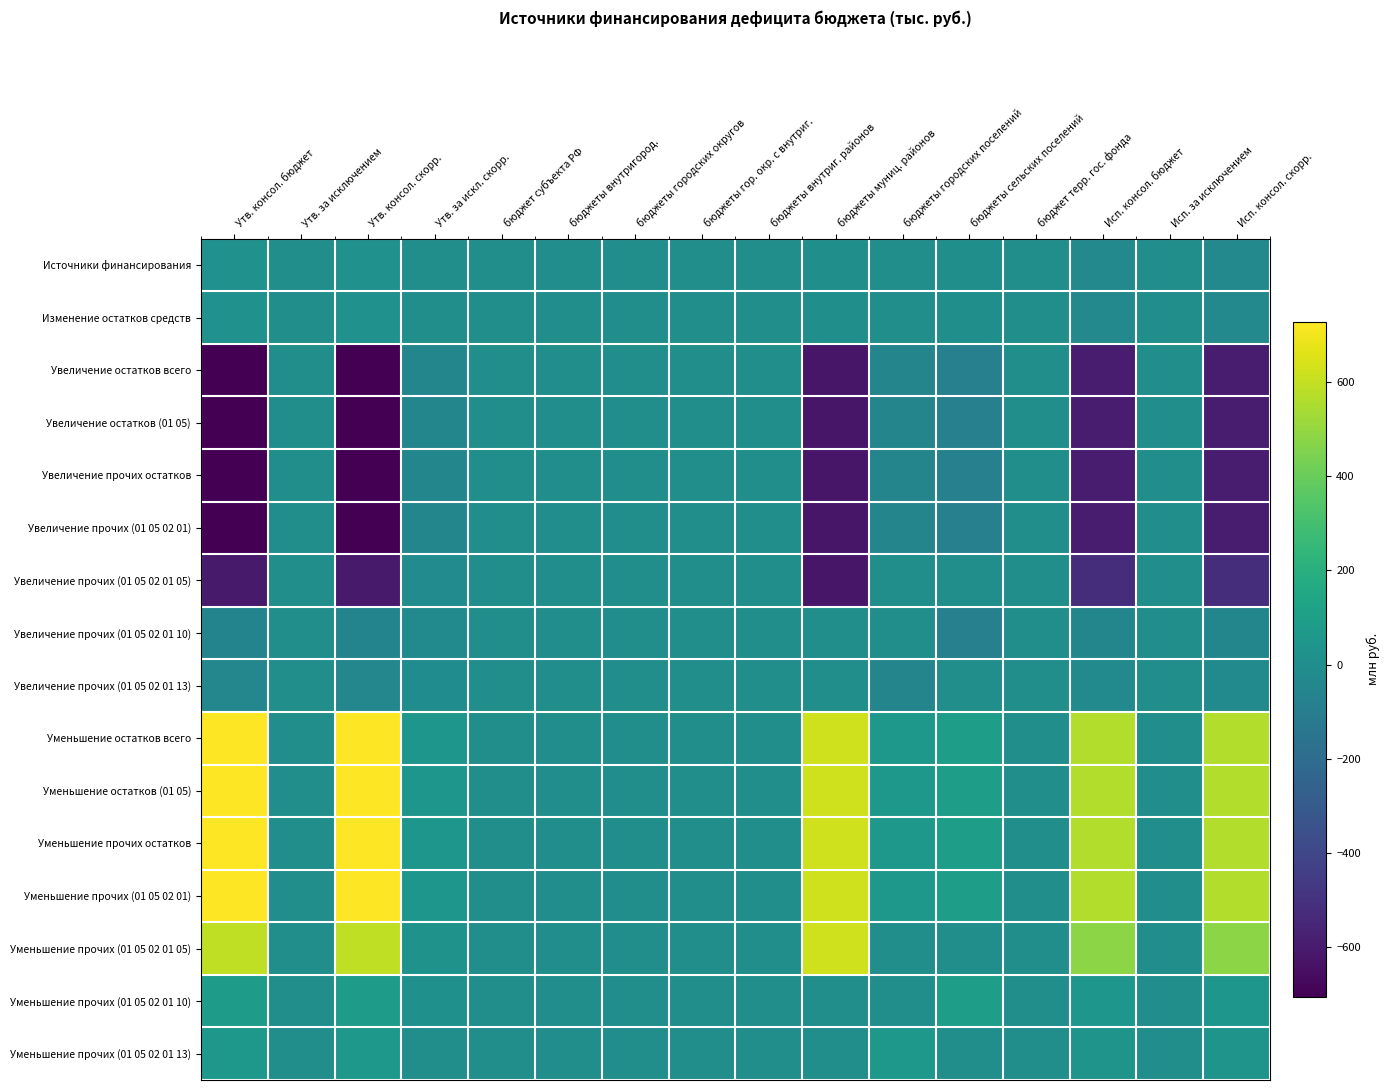

Reading left to right, extract all data points from this chart.

Источники финансирования: Утв. консол. бюджет=22.3	Утв. за исключением=0.0	Утв. консол. скорр.=22.3	Утв. за искл. скорр.=0.0	бюджет субъекта РФ=0.0	бюджеты внутригород.=0.0	бюджеты городских округов=0.0	бюджеты гор. окр. с внутриг.=0.0	бюджеты внутриг. районов=0.0	бюджеты муниц. районов=7.3	бюджеты городских поселений=3.9	бюджеты сельских поселений=11.0	бюджет терр. гос. фонда=0.0	Исп. консол. бюджет=-31.7	Исп. за исключением=0.0	Исп. консол. скорр.=-31.7
Изменение остатков средств: Утв. консол. бюджет=22.3	Утв. за исключением=0.0	Утв. консол. скорр.=22.3	Утв. за искл. скорр.=0.0	бюджет субъекта РФ=0.0	бюджеты внутригород.=0.0	бюджеты городских округов=0.0	бюджеты гор. окр. с внутриг.=0.0	бюджеты внутриг. районов=0.0	бюджеты муниц. районов=7.3	бюджеты городских поселений=3.9	бюджеты сельских поселений=11.0	бюджет терр. гос. фонда=0.0	Исп. консол. бюджет=-31.7	Исп. за исключением=0.0	Исп. консол. скорр.=-31.7
Увеличение остатков всего: Утв. консол. бюджет=-705.2	Утв. за исключением=0.0	Утв. консол. скорр.=-705.2	Утв. за искл. скорр.=-47.3	бюджет субъекта РФ=0.0	бюджеты внутригород.=0.0	бюджеты городских округов=0.0	бюджеты гор. окр. с внутриг.=0.0	бюджеты внутриг. районов=0.0	бюджеты муниц. районов=-617.5	бюджеты городских поселений=-52.3	бюджеты сельских поселений=-82.7	бюджет терр. гос. фонда=0.0	Исп. консол. бюджет=-592.0	Исп. за исключением=0.0	Исп. консол. скорр.=-592.0
Увеличение остатков (01 05): Утв. консол. бюджет=-705.2	Утв. за исключением=0.0	Утв. консол. скорр.=-705.2	Утв. за искл. скорр.=-47.3	бюджет субъекта РФ=0.0	бюджеты внутригород.=0.0	бюджеты городских округов=0.0	бюджеты гор. окр. с внутриг.=0.0	бюджеты внутриг. районов=0.0	бюджеты муниц. районов=-617.5	бюджеты городских поселений=-52.3	бюджеты сельских поселений=-82.7	бюджет терр. гос. фонда=0.0	Исп. консол. бюджет=-592.0	Исп. за исключением=0.0	Исп. консол. скорр.=-592.0
Увеличение прочих остатков: Утв. консол. бюджет=-705.2	Утв. за исключением=0.0	Утв. консол. скорр.=-705.2	Утв. за искл. скорр.=-47.3	бюджет субъекта РФ=0.0	бюджеты внутригород.=0.0	бюджеты городских округов=0.0	бюджеты гор. окр. с внутриг.=0.0	бюджеты внутриг. районов=0.0	бюджеты муниц. районов=-617.5	бюджеты городских поселений=-52.3	бюджеты сельских поселений=-82.7	бюджет терр. гос. фонда=0.0	Исп. консол. бюджет=-592.0	Исп. за исключением=0.0	Исп. консол. скорр.=-592.0
Увеличение прочих (01 05 02 01): Утв. консол. бюджет=-705.2	Утв. за исключением=0.0	Утв. консол. скорр.=-705.2	Утв. за искл. скорр.=-47.3	бюджет субъекта РФ=0.0	бюджеты внутригород.=0.0	бюджеты городских округов=0.0	бюджеты гор. окр. с внутриг.=0.0	бюджеты внутриг. районов=0.0	бюджеты муниц. районов=-617.5	бюджеты городских поселений=-52.3	бюджеты сельских поселений=-82.7	бюджет терр. гос. фонда=0.0	Исп. консол. бюджет=-592.0	Исп. за исключением=0.0	Исп. консол. скорр.=-592.0
Увеличение прочих (01 05 02 01 05): Утв. консол. бюджет=-602.0	Утв. за исключением=0.0	Утв. консол. скорр.=-602.0	Утв. за искл. скорр.=-15.5	бюджет субъекта РФ=0.0	бюджеты внутригород.=0.0	бюджеты городских округов=0.0	бюджеты гор. окр. с внутриг.=0.0	бюджеты внутриг. районов=0.0	бюджеты муниц. районов=-617.5	бюджеты городских поселений=0.0	бюджеты сельских поселений=0.0	бюджет терр. гос. фонда=0.0	Исп. консол. бюджет=-518.4	Исп. за исключением=0.0	Исп. консол. скорр.=-518.4
Увеличение прочих (01 05 02 01 10): Утв. консол. бюджет=-58.5	Утв. за исключением=0.0	Утв. консол. скорр.=-58.5	Утв. за искл. скорр.=-24.3	бюджет субъекта РФ=0.0	бюджеты внутригород.=0.0	бюджеты городских округов=0.0	бюджеты гор. окр. с внутриг.=0.0	бюджеты внутриг. районов=0.0	бюджеты муниц. районов=0.0	бюджеты городских поселений=0.0	бюджеты сельских поселений=-82.7	бюджет терр. гос. фонда=0.0	Исп. консол. бюджет=-45.9	Исп. за исключением=0.0	Исп. консол. скорр.=-45.9
Увеличение прочих (01 05 02 01 13): Утв. консол. бюджет=-44.7	Утв. за исключением=0.0	Утв. консол. скорр.=-44.7	Утв. за искл. скорр.=-7.6	бюджет субъекта РФ=0.0	бюджеты внутригород.=0.0	бюджеты городских округов=0.0	бюджеты гор. окр. с внутриг.=0.0	бюджеты внутриг. районов=0.0	бюджеты муниц. районов=0.0	бюджеты городских поселений=-52.3	бюджеты сельских поселений=0.0	бюджет терр. гос. фонда=0.0	Исп. консол. бюджет=-27.6	Исп. за исключением=0.0	Исп. консол. скорр.=-27.6
Уменьшение остатков всего: Утв. консол. бюджет=727.5	Утв. за исключением=0.0	Утв. консол. скорр.=727.5	Утв. за искл. скорр.=47.3	бюджет субъекта РФ=0.0	бюджеты внутригород.=0.0	бюджеты городских округов=0.0	бюджеты гор. окр. с внутриг.=0.0	бюджеты внутриг. районов=0.0	бюджеты муниц. районов=624.8	бюджеты городских поселений=56.2	бюджеты сельских поселений=93.8	бюджет терр. гос. фонда=0.0	Исп. консол. бюджет=560.2	Исп. за исключением=0.0	Исп. консол. скорр.=560.2
Уменьшение остатков (01 05): Утв. консол. бюджет=727.5	Утв. за исключением=0.0	Утв. консол. скорр.=727.5	Утв. за искл. скорр.=47.3	бюджет субъекта РФ=0.0	бюджеты внутригород.=0.0	бюджеты городских округов=0.0	бюджеты гор. окр. с внутриг.=0.0	бюджеты внутриг. районов=0.0	бюджеты муниц. районов=624.8	бюджеты городских поселений=56.2	бюджеты сельских поселений=93.8	бюджет терр. гос. фонда=0.0	Исп. консол. бюджет=560.2	Исп. за исключением=0.0	Исп. консол. скорр.=560.2
Уменьшение прочих остатков: Утв. консол. бюджет=727.5	Утв. за исключением=0.0	Утв. консол. скорр.=727.5	Утв. за искл. скорр.=47.3	бюджет субъекта РФ=0.0	бюджеты внутригород.=0.0	бюджеты городских округов=0.0	бюджеты гор. окр. с внутриг.=0.0	бюджеты внутриг. районов=0.0	бюджеты муниц. районов=624.8	бюджеты городских поселений=56.2	бюджеты сельских поселений=93.8	бюджет терр. гос. фонда=0.0	Исп. консол. бюджет=560.2	Исп. за исключением=0.0	Исп. консол. скорр.=560.2
Уменьшение прочих (01 05 02 01): Утв. консол. бюджет=727.5	Утв. за исключением=0.0	Утв. консол. скорр.=727.5	Утв. за искл. скорр.=47.3	бюджет субъекта РФ=0.0	бюджеты внутригород.=0.0	бюджеты городских округов=0.0	бюджеты гор. окр. с внутриг.=0.0	бюджеты внутриг. районов=0.0	бюджеты муниц. районов=624.8	бюджеты городских поселений=56.2	бюджеты сельских поселений=93.8	бюджет терр. гос. фонда=0.0	Исп. консол. бюджет=560.2	Исп. за исключением=0.0	Исп. консол. скорр.=560.2
Уменьшение прочих (01 05 02 01 05): Утв. консол. бюджет=593.0	Утв. за исключением=0.0	Утв. консол. скорр.=593.0	Утв. за искл. скорр.=31.8	бюджет субъекта РФ=0.0	бюджеты внутригород.=0.0	бюджеты городских округов=0.0	бюджеты гор. окр. с внутриг.=0.0	бюджеты внутриг. районов=0.0	бюджеты муниц. районов=624.8	бюджеты городских поселений=0.0	бюджеты сельских поселений=0.0	бюджет терр. гос. фонда=0.0	Исп. консол. бюджет=479.8	Исп. за исключением=0.0	Исп. консол. скорр.=479.8
Уменьшение прочих (01 05 02 01 10): Утв. консол. бюджет=78.3	Утв. за исключением=0.0	Утв. консол. скорр.=78.3	Утв. за искл. скорр.=15.4	бюджет субъекта РФ=0.0	бюджеты внутригород.=0.0	бюджеты городских округов=0.0	бюджеты гор. окр. с внутриг.=0.0	бюджеты внутриг. районов=0.0	бюджеты муниц. районов=0.0	бюджеты городских поселений=0.0	бюджеты сельских поселений=93.8	бюджет терр. гос. фонда=0.0	Исп. консол. бюджет=44.8	Исп. за исключением=0.0	Исп. консол. скорр.=44.8
Уменьшение прочих (01 05 02 01 13): Утв. консол. бюджет=56.1	Утв. за исключением=0.0	Утв. консол. скорр.=56.1	Утв. за искл. скорр.=0.0	бюджет субъекта РФ=0.0	бюджеты внутригород.=0.0	бюджеты городских округов=0.0	бюджеты гор. окр. с внутриг.=0.0	бюджеты внутриг. районов=0.0	бюджеты муниц. районов=0.0	бюджеты городских поселений=56.2	бюджеты сельских поселений=0.0	бюджет терр. гос. фонда=0.0	Исп. консол. бюджет=35.6	Исп. за исключением=0.0	Исп. консол. скорр.=35.6